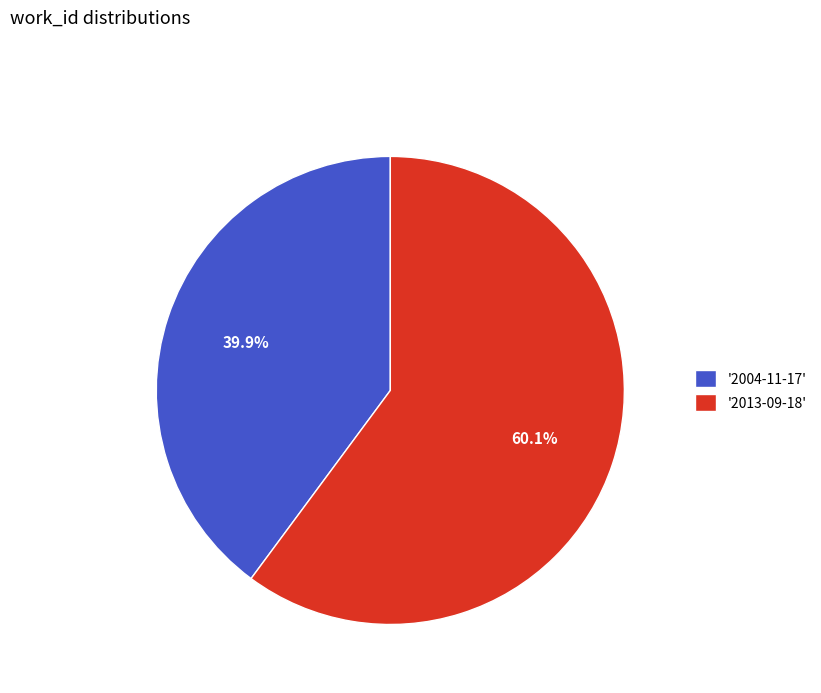

Between '2004-11-17' and '2013-09-18', which is larger?

'2013-09-18'